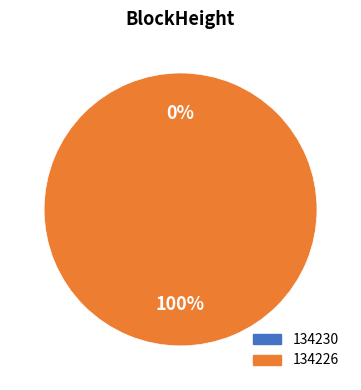

What percentage is the 134226 slice, to the nearest percent?

100%